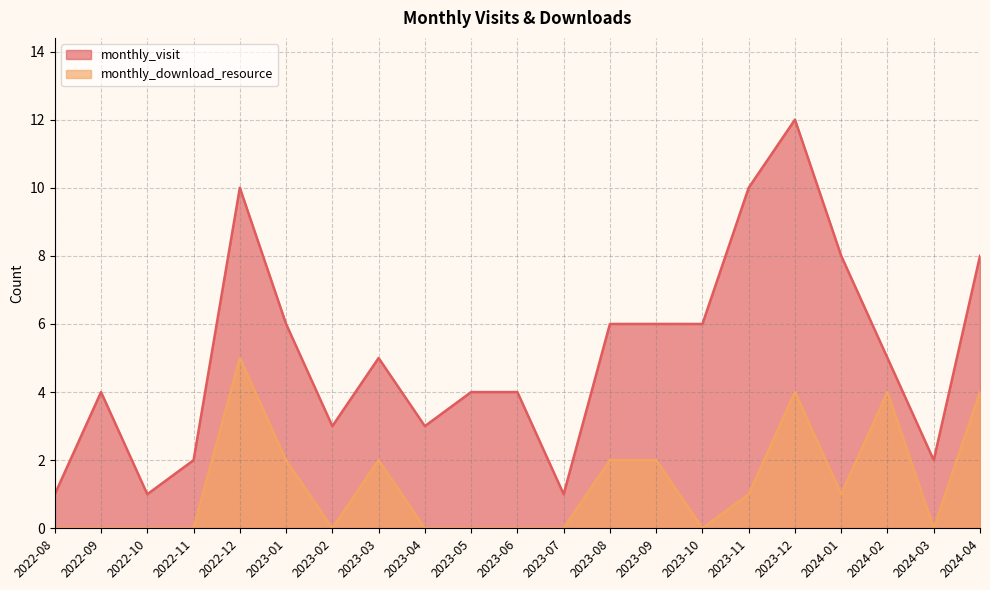

Where is the first local minimum for monthly_visit?

2022-10